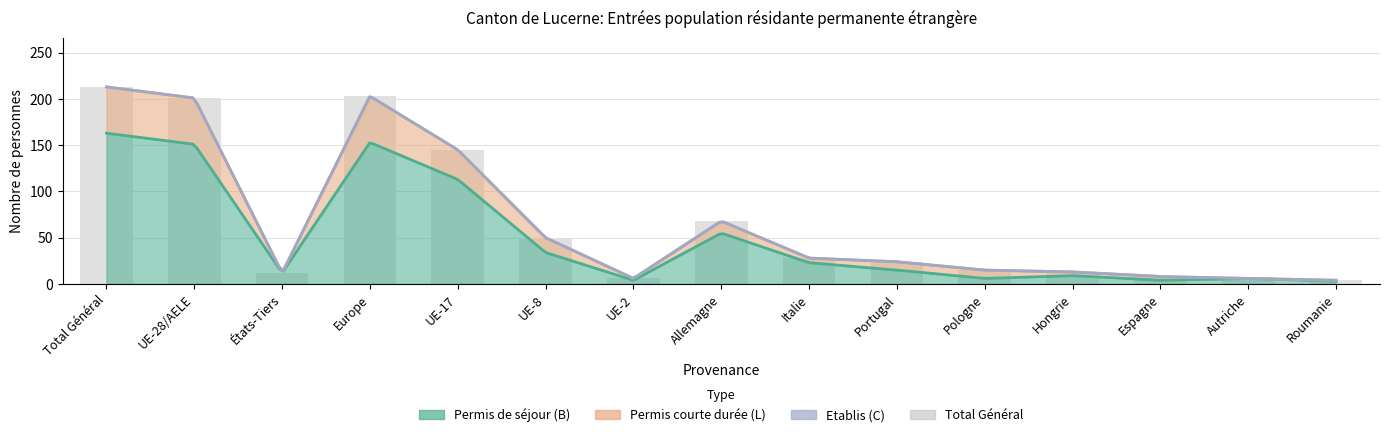

Reading left to right, transcribe all the data shown in this chart.

213	201	12	203	145	50	6	68	28	24	15	13	8	6	4